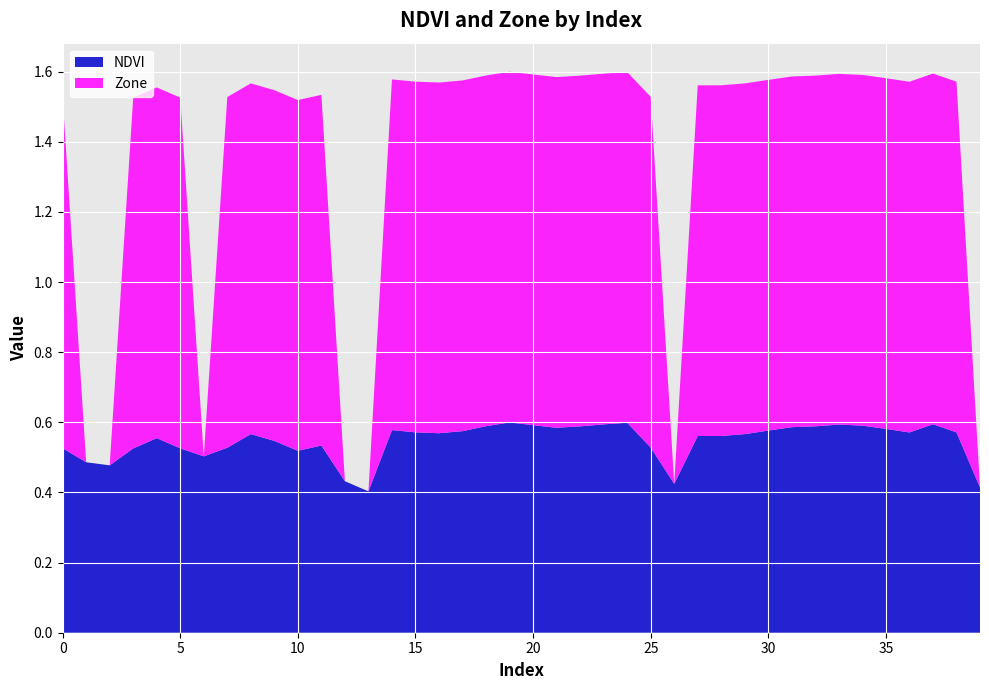

Reading left to right, list all the values displayed in this chart.

NDVI: 0.5	0.5	0.5	0.5	0.6	0.5	0.5	0.5	0.6	0.5	0.5	0.5	0.4	0.4	0.6	0.6	0.6	0.6	0.6	0.6	0.6	0.6	0.6	0.6	0.6	0.5	0.4	0.6	0.6	0.6	0.6	0.6	0.6	0.6	0.6	0.6	0.6	0.6	0.6	0.4
Zone: 1.0	0.0	0.0	1.0	1.0	1.0	0.0	1.0	1.0	1.0	1.0	1.0	0.0	0.0	1.0	1.0	1.0	1.0	1.0	1.0	1.0	1.0	1.0	1.0	1.0	1.0	0.0	1.0	1.0	1.0	1.0	1.0	1.0	1.0	1.0	1.0	1.0	1.0	1.0	0.0